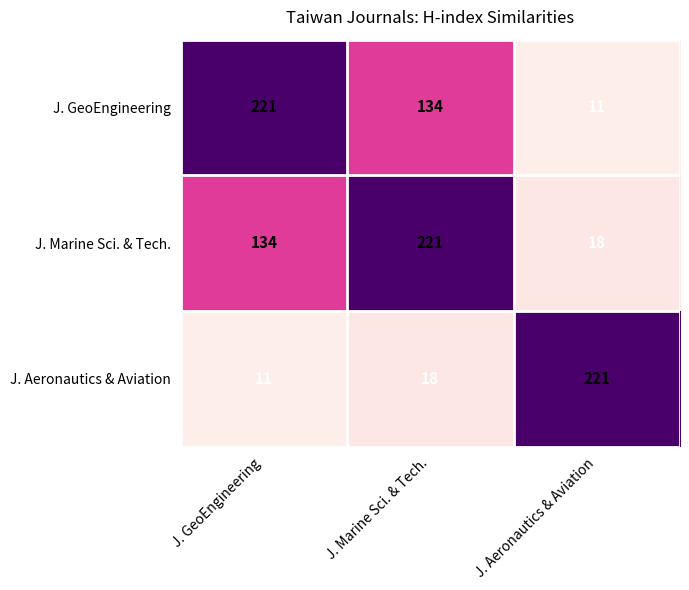

True or false: J. Marine Sci. & Tech. has a value of 35 at J. GeoEngineering.

False